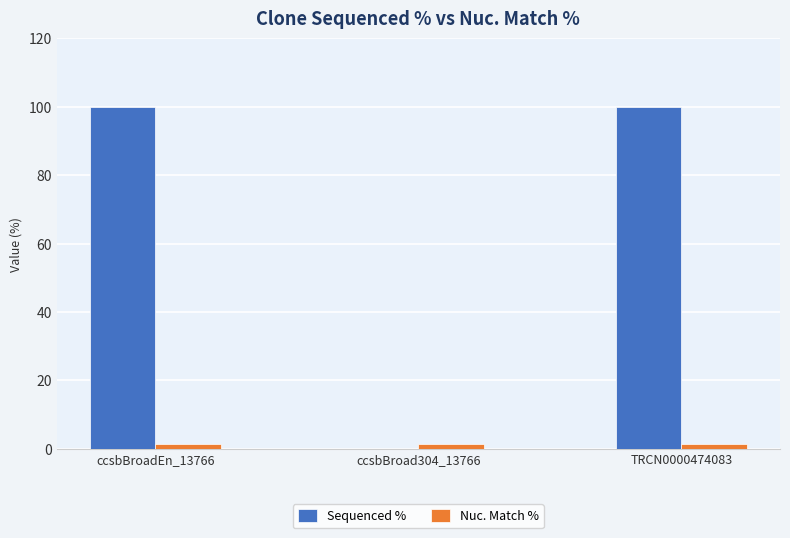

What are all the series names shown in the legend?

Sequenced %, Nuc. Match %